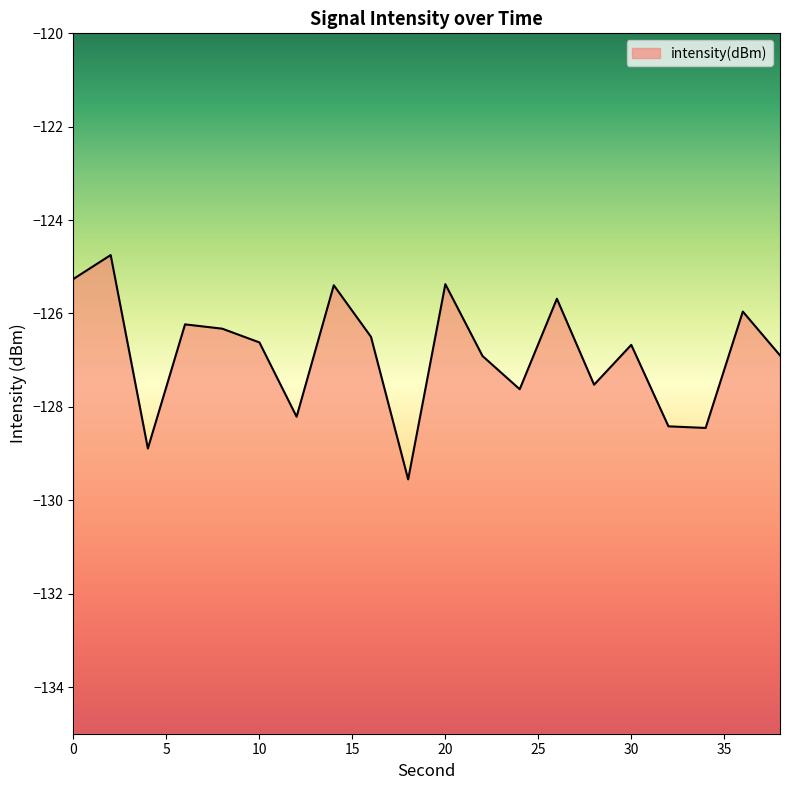

Reading left to right, list all the values displayed in this chart.

0=-125.3	2=-124.7	4=-128.9	6=-126.2	8=-126.3	10=-126.6	12=-128.2	14=-125.4	16=-126.5	18=-129.6	20=-125.4	22=-126.9	24=-127.6	26=-125.7	28=-127.5	30=-126.7	32=-128.4	34=-128.5	36=-126.0	38=-126.9